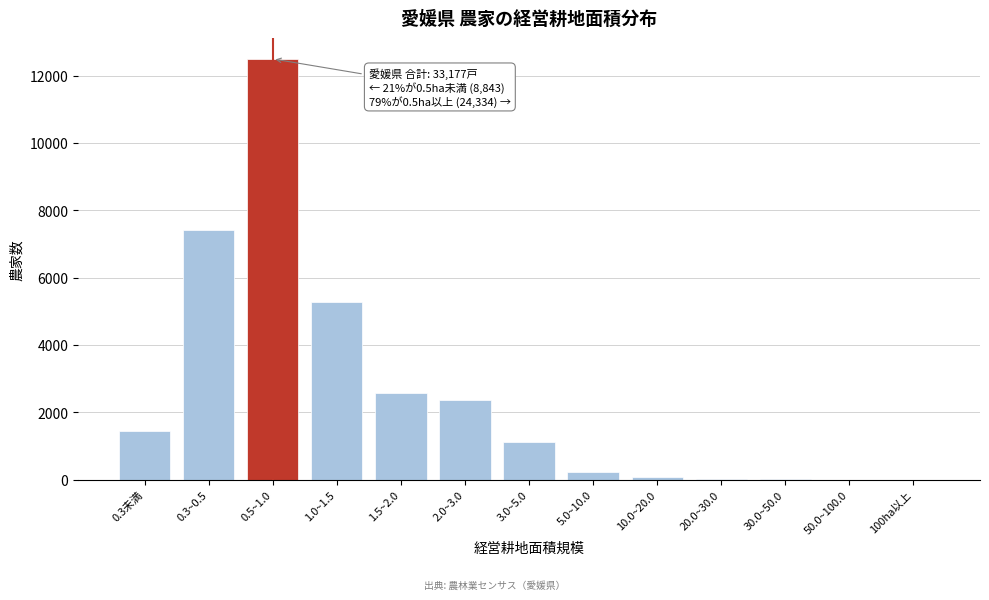

Between 1.0~1.5 and 0.3~0.5, which is larger?

0.3~0.5